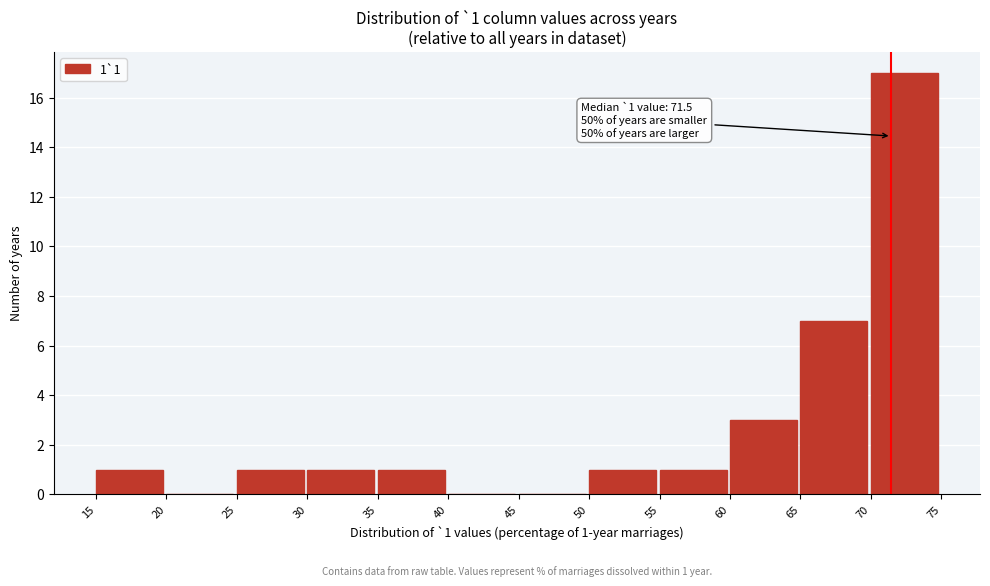

Which range on the x-axis has the tallest bar?

70 to 75